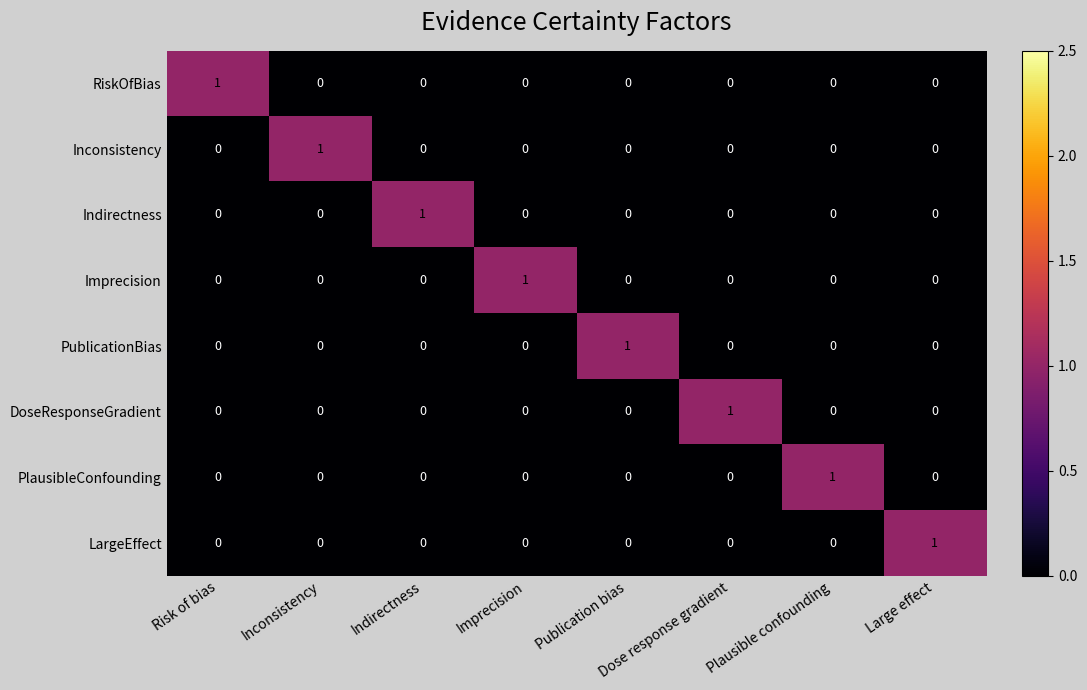

What is the total value across all series at Inconsistency?

1